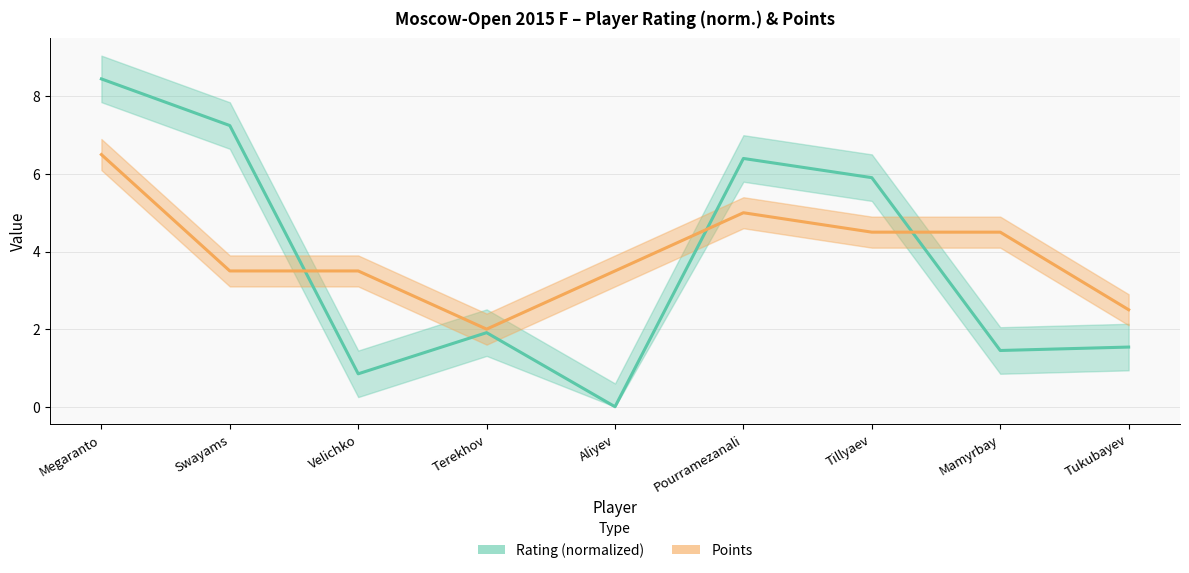

Is it true that Points equals 6.1 at Swayams?

False